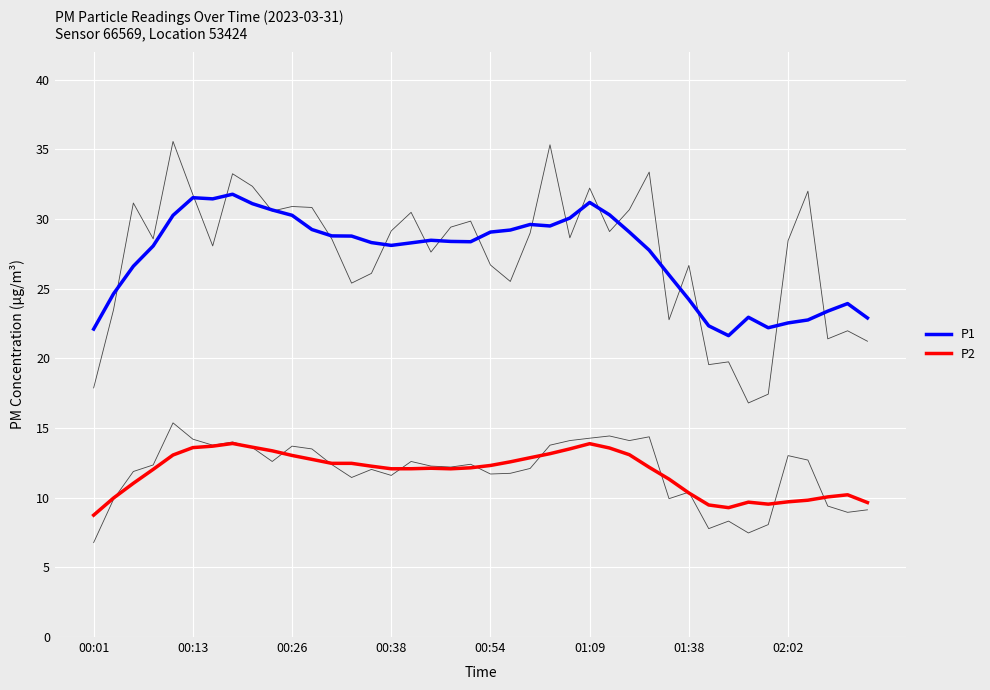

What are all the series names shown in the legend?

P1, P2